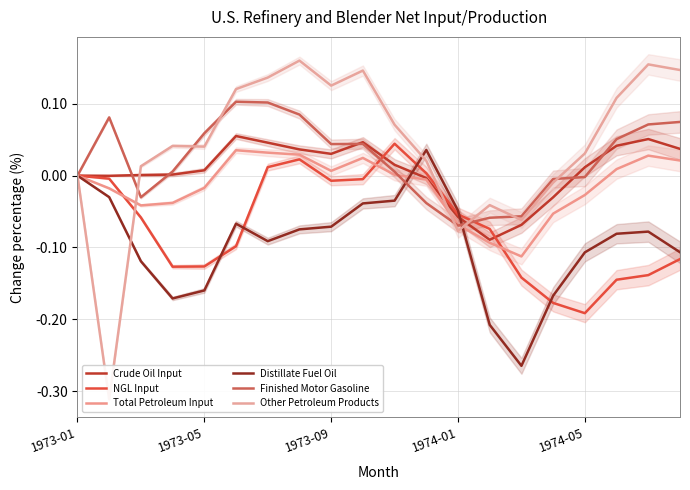

What are all the series names shown in the legend?

Crude Oil Input, NGL Input, Total Petroleum Input, Distillate Fuel Oil, Finished Motor Gasoline, Other Petroleum Products